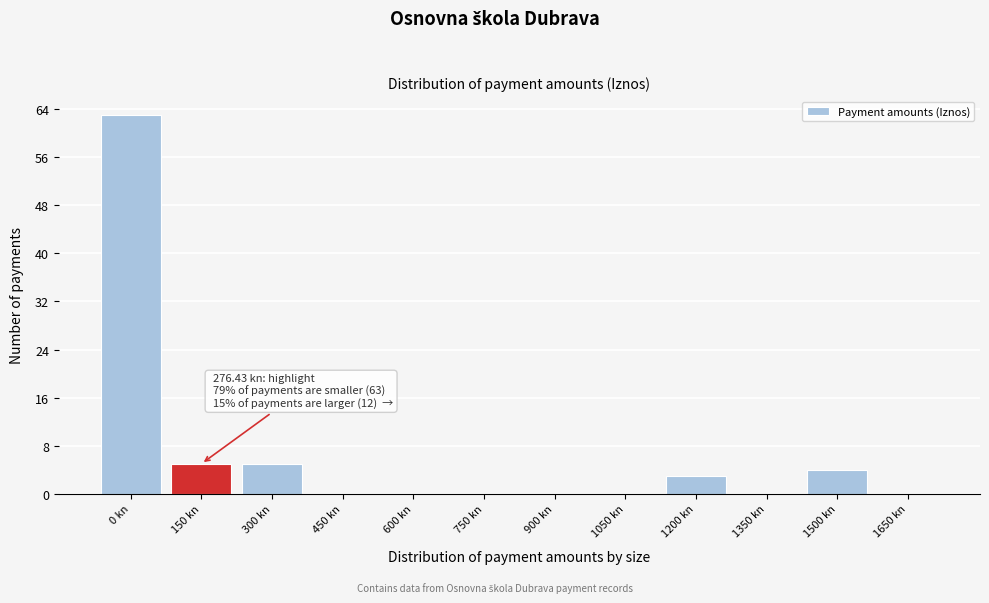

Reading right to left, list all the values displayed in this chart.

1650 kn=0	1500 kn=4	1350 kn=0	1200 kn=3	1050 kn=0	900 kn=0	750 kn=0	600 kn=0	450 kn=0	300 kn=5	150 kn=5	0 kn=63